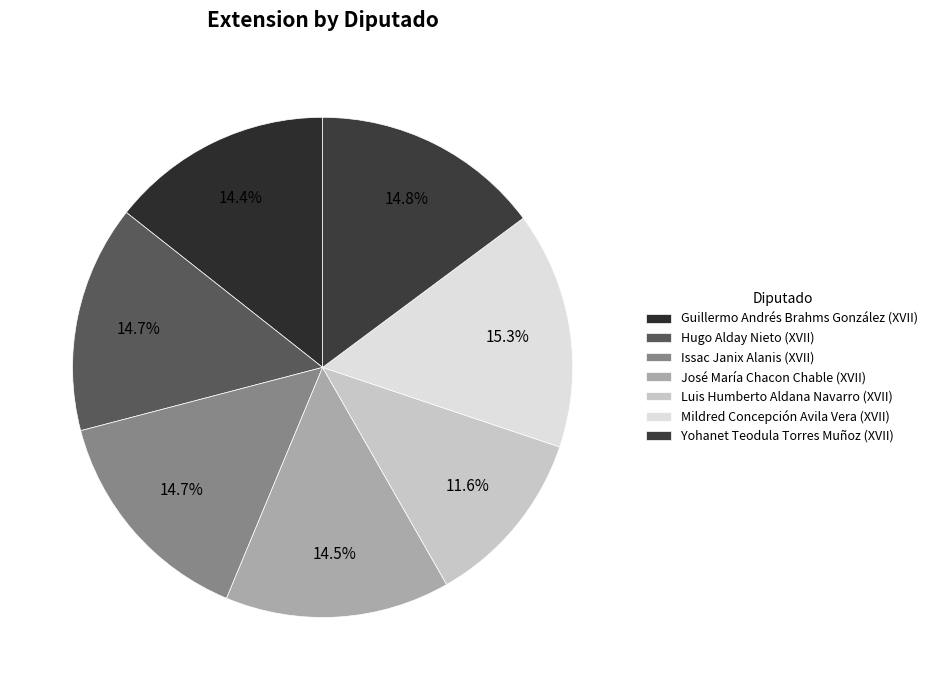

How many slices are in this pie chart?

7